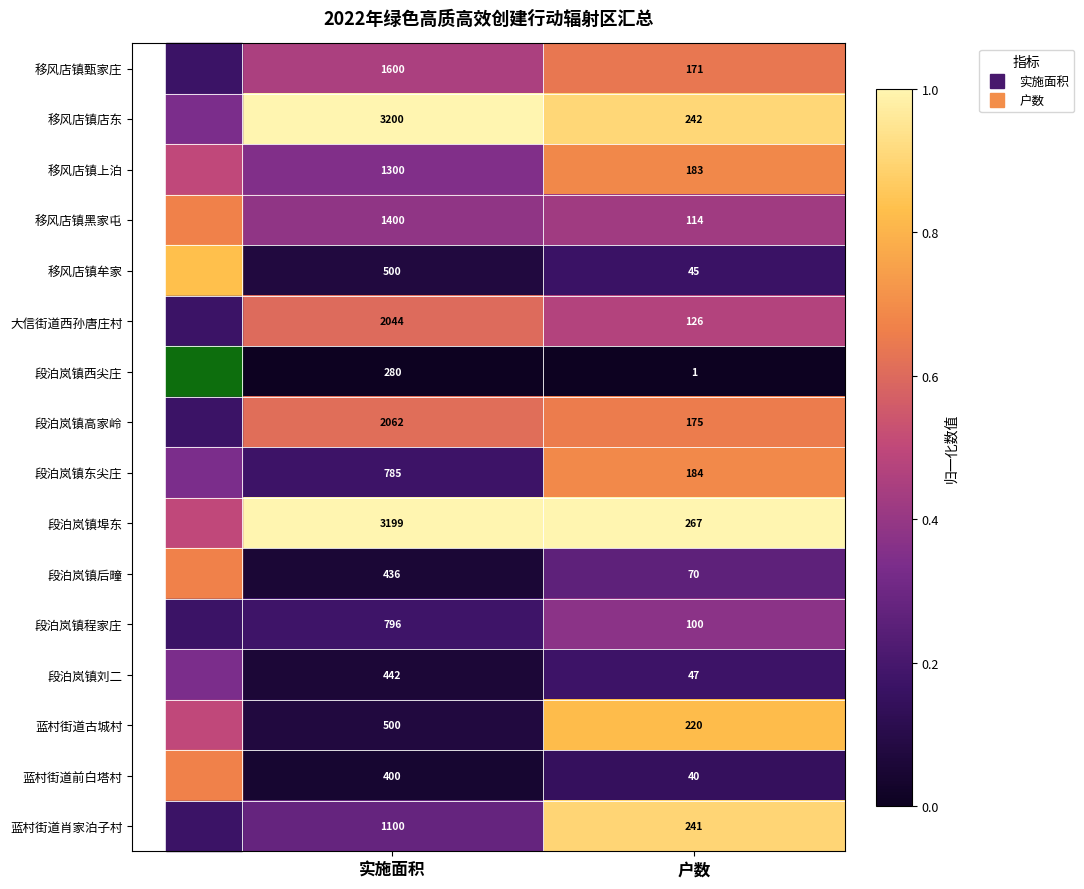

What is the difference between the maximum and minimum values in the 移风店镇甄家庄 series?

1429